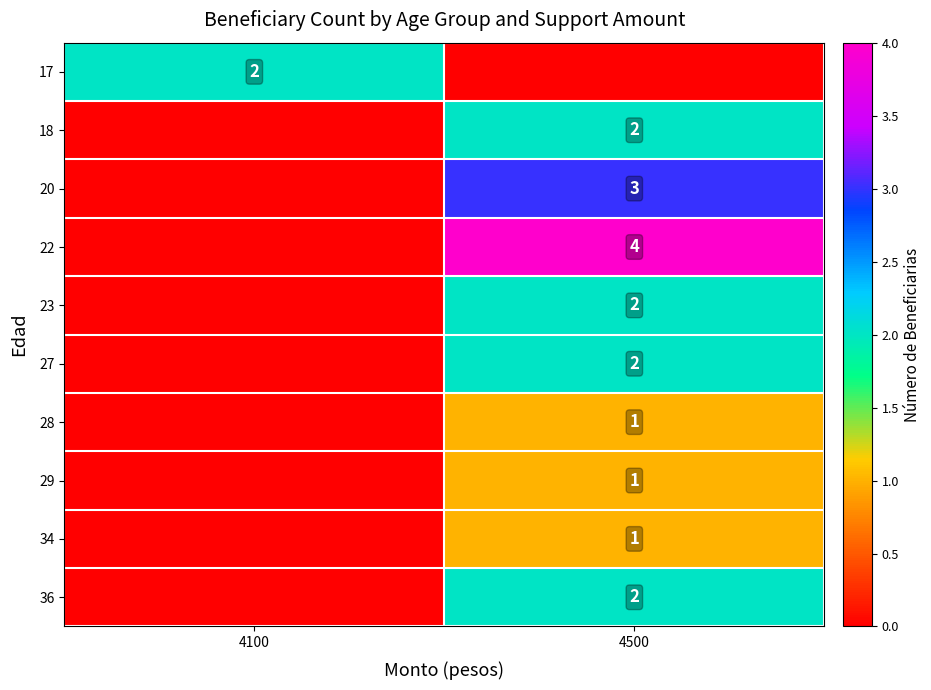

Is it true that 28 equals 1 at 4500?

True